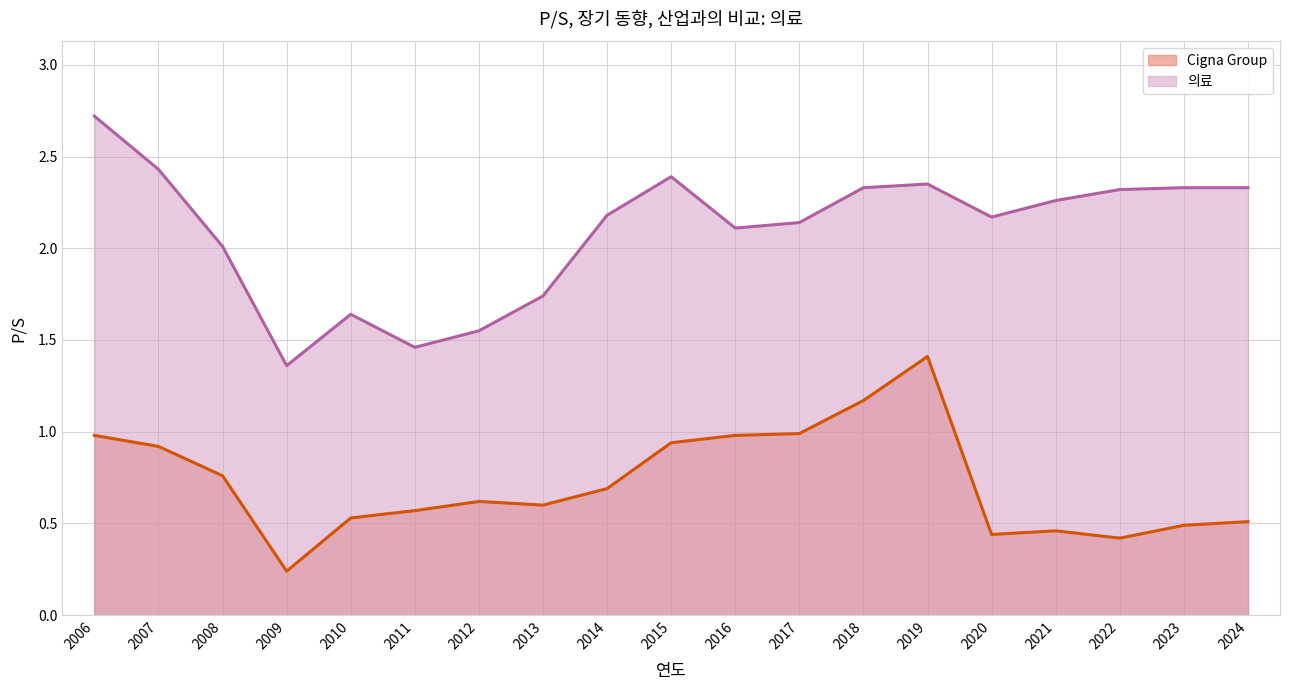

How many values in the 의료 series are below 2?

5